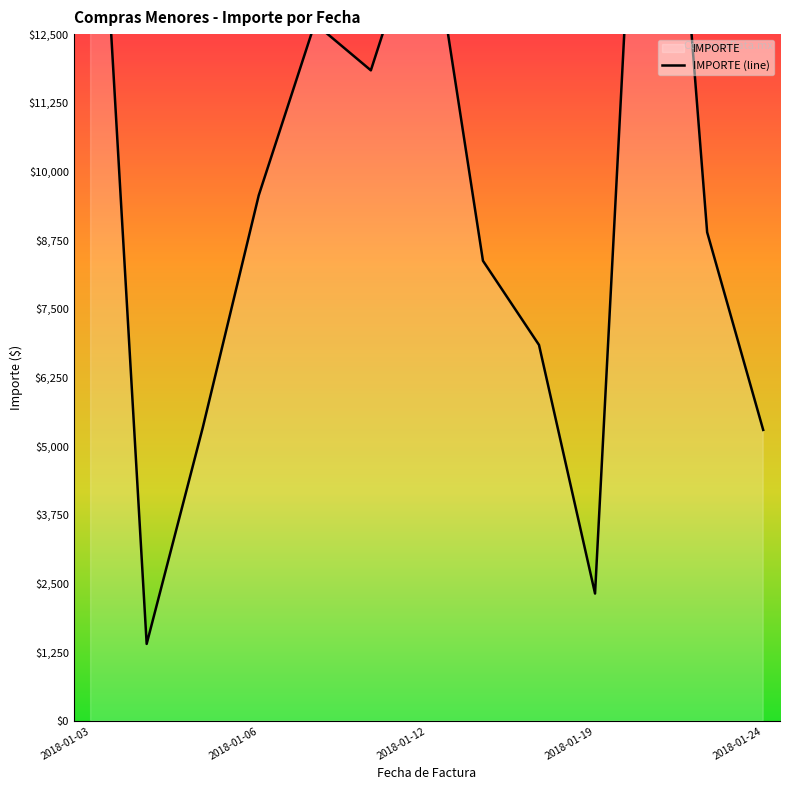

What value does the data have at 2018-01-19?

2320.0